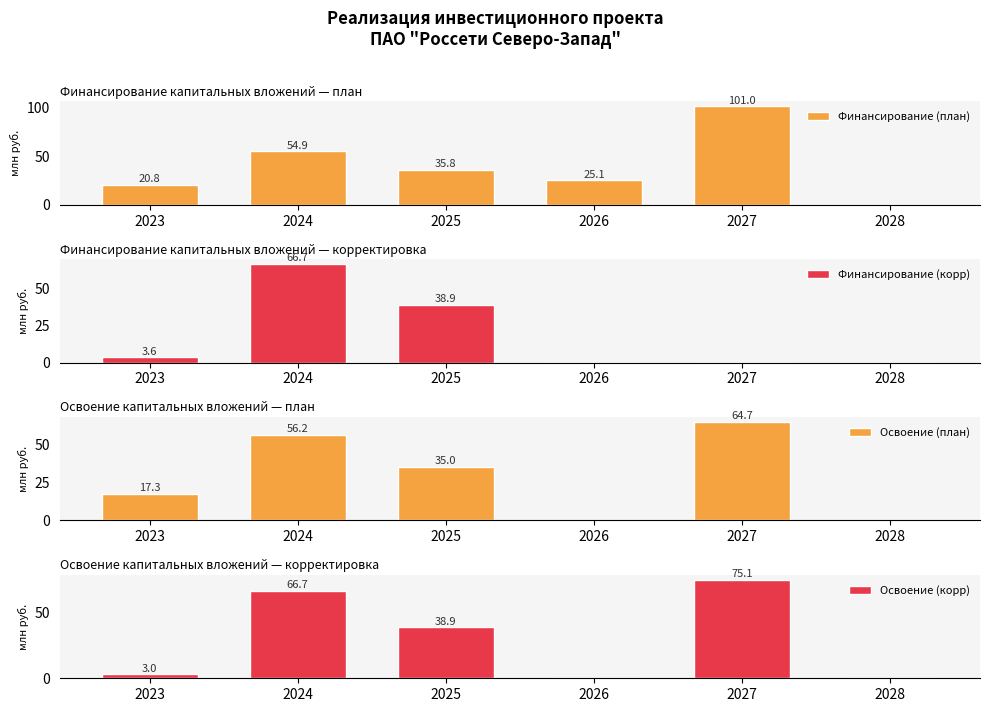

Which series changed the most between 2024 and 2025?

Финансирование (корр)